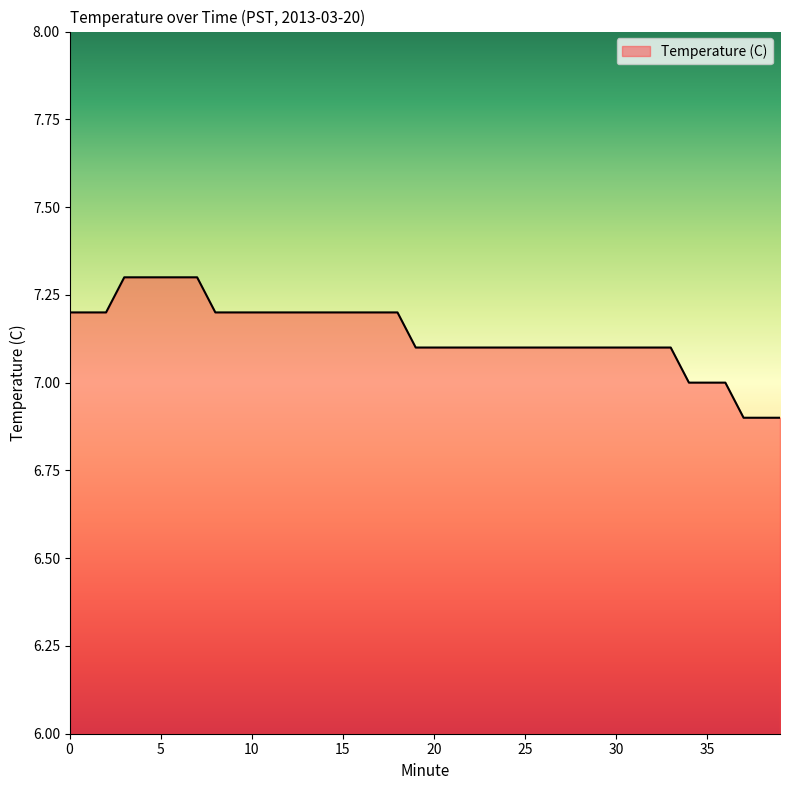

What is the minimum value shown in the chart?

6.9